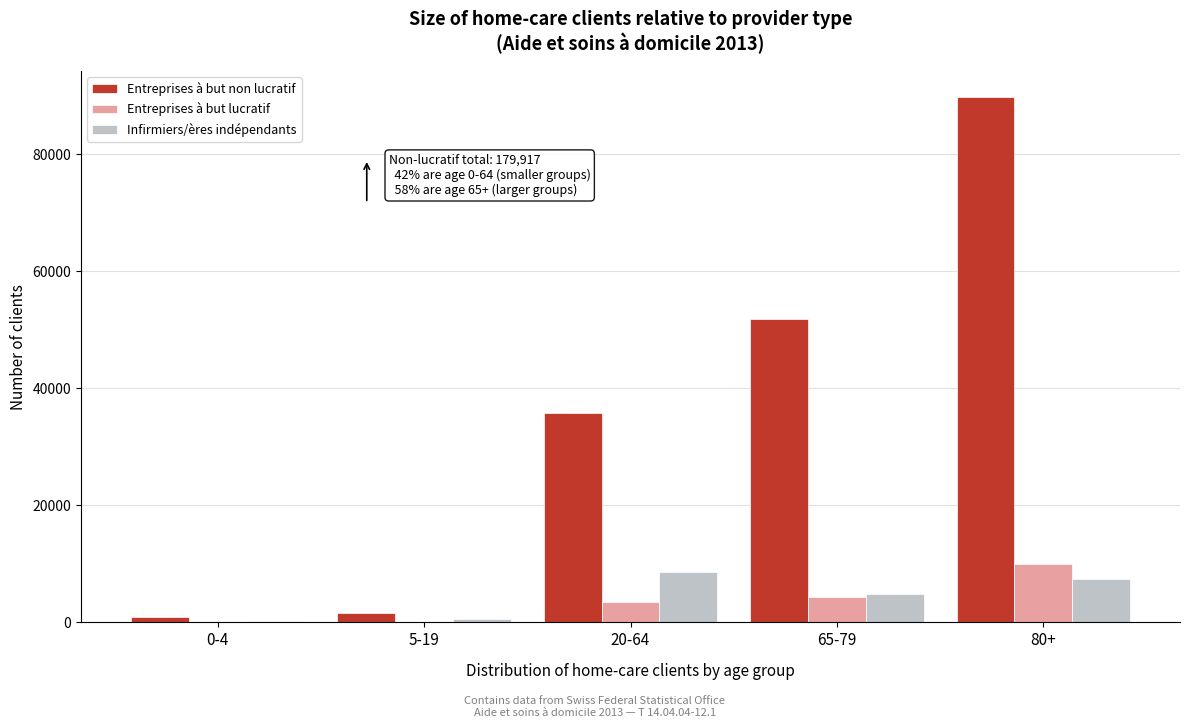

Which label corresponds to the largest value in the chart?

80+